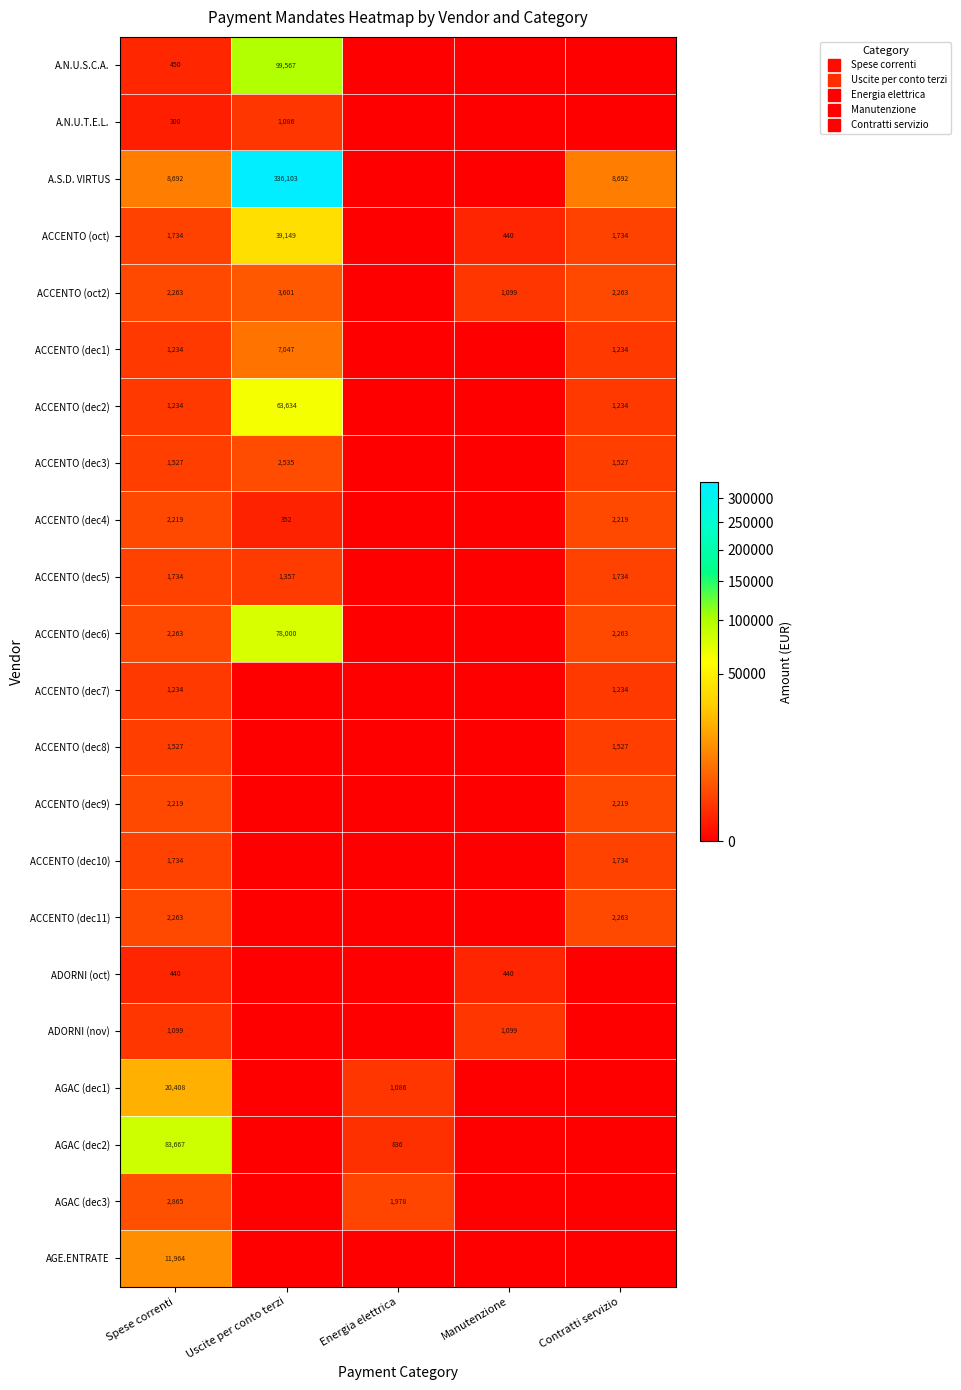

True or false: ACCENTO (dec10) has a value of 1074.3 at Energia elettrica.

False